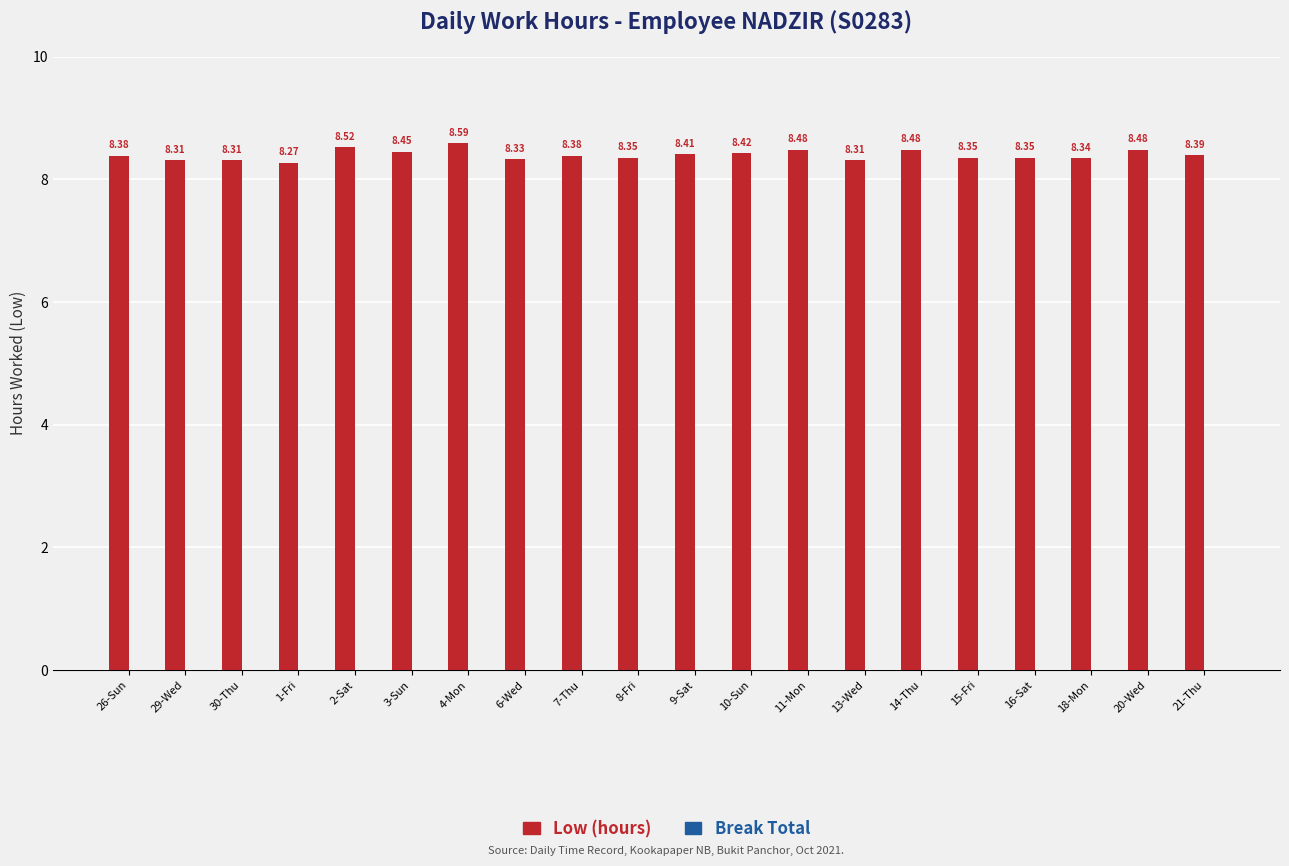

What is the change in value from 1-Fri to 15-Fri?

+0.1